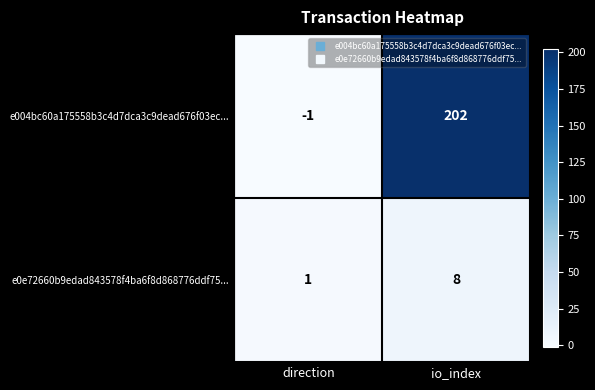

At which category is the sum across all series the highest?

io_index